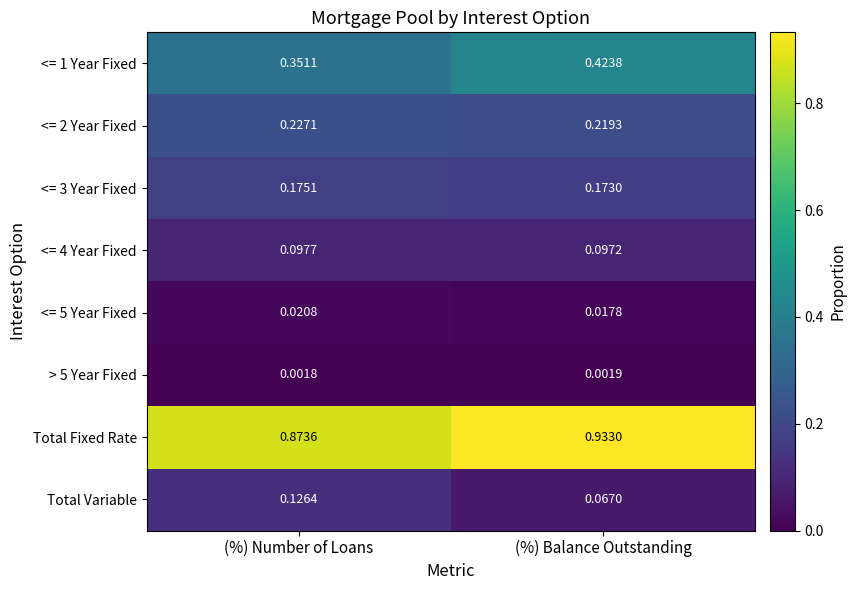

At which label is <= 3 Year Fixed closest to 0?

(%) Balance Outstanding